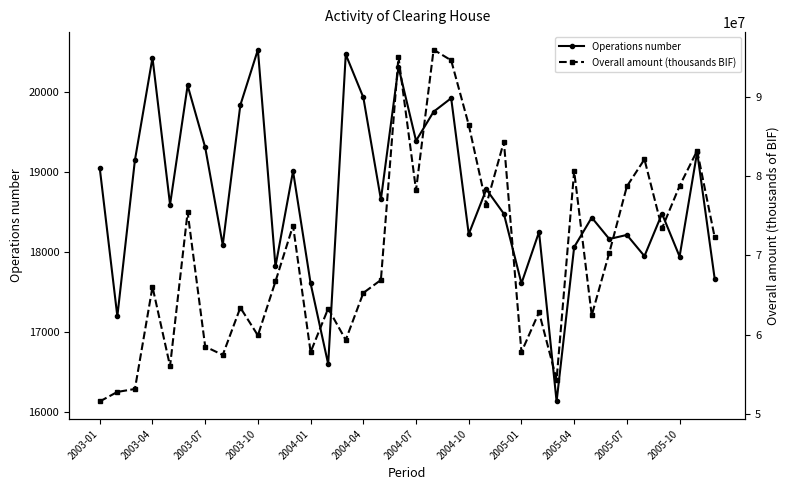

The value of Operations number at 13 is 25221. True or false?

False